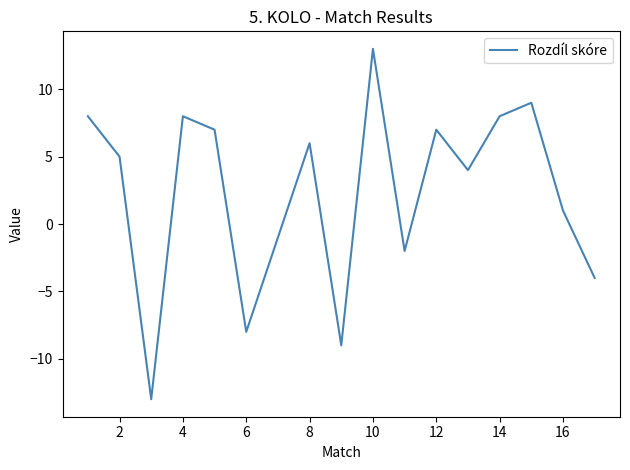

What is the greatest value displayed?

13